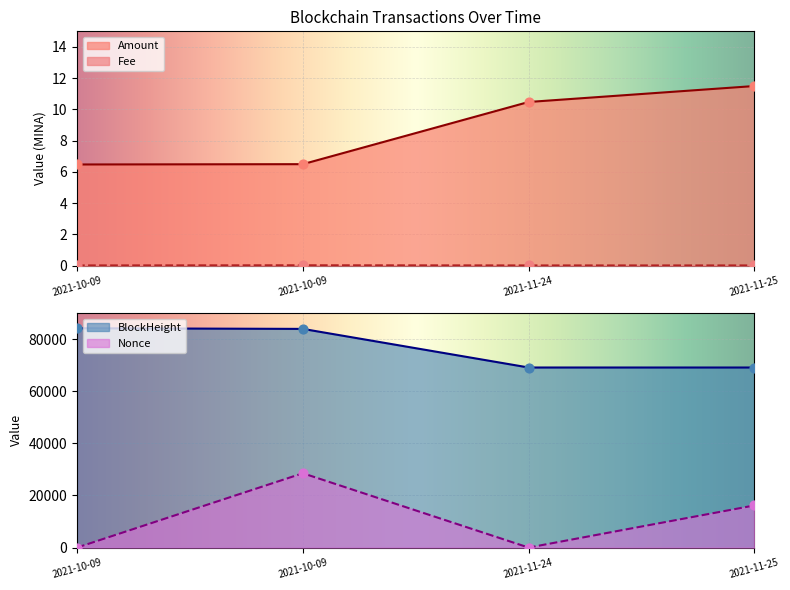

What are all the series names shown in the legend?

Amount, Fee, BlockHeight, Nonce